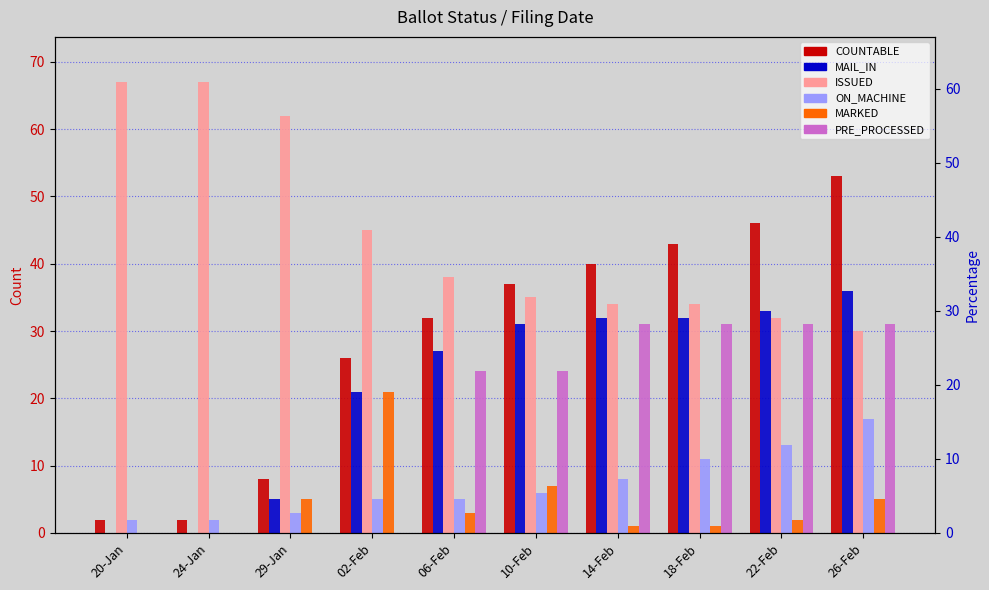

Is it true that MARKED equals 3 at 22-Feb?

False